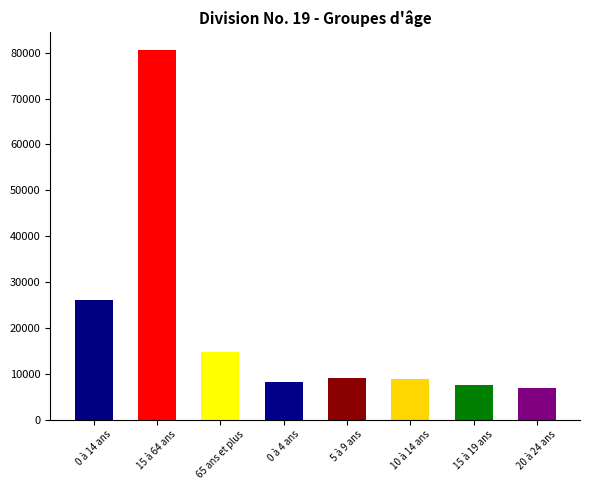

What is the maximum value shown in the chart?

80545